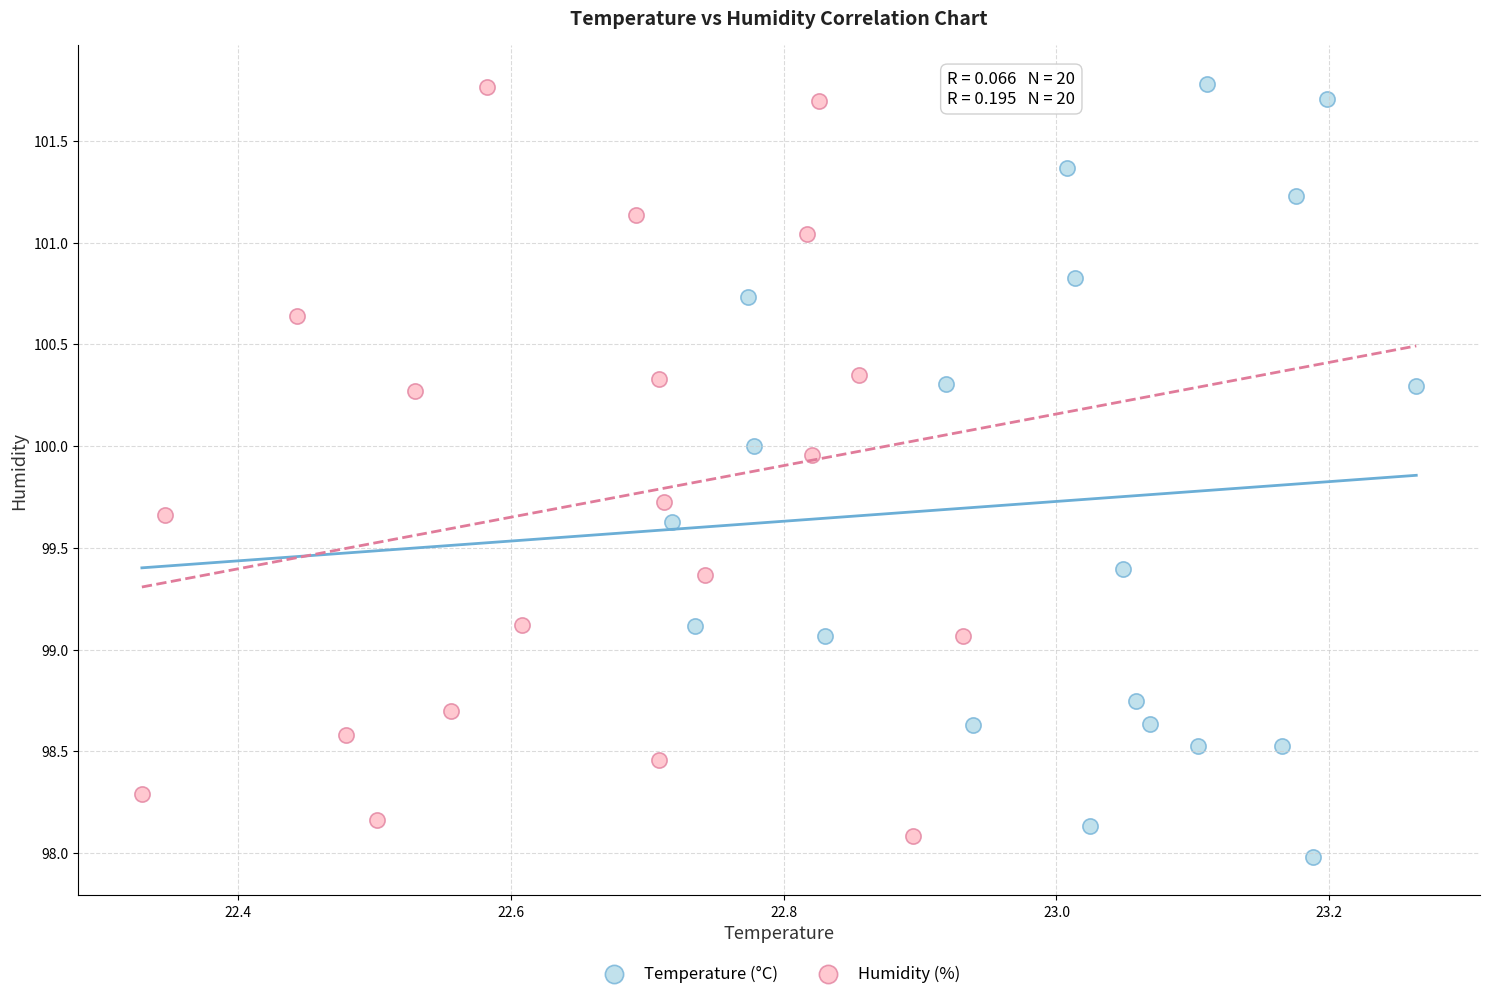

What are all the series names shown in the legend?

Temperature (°C), Humidity (%)